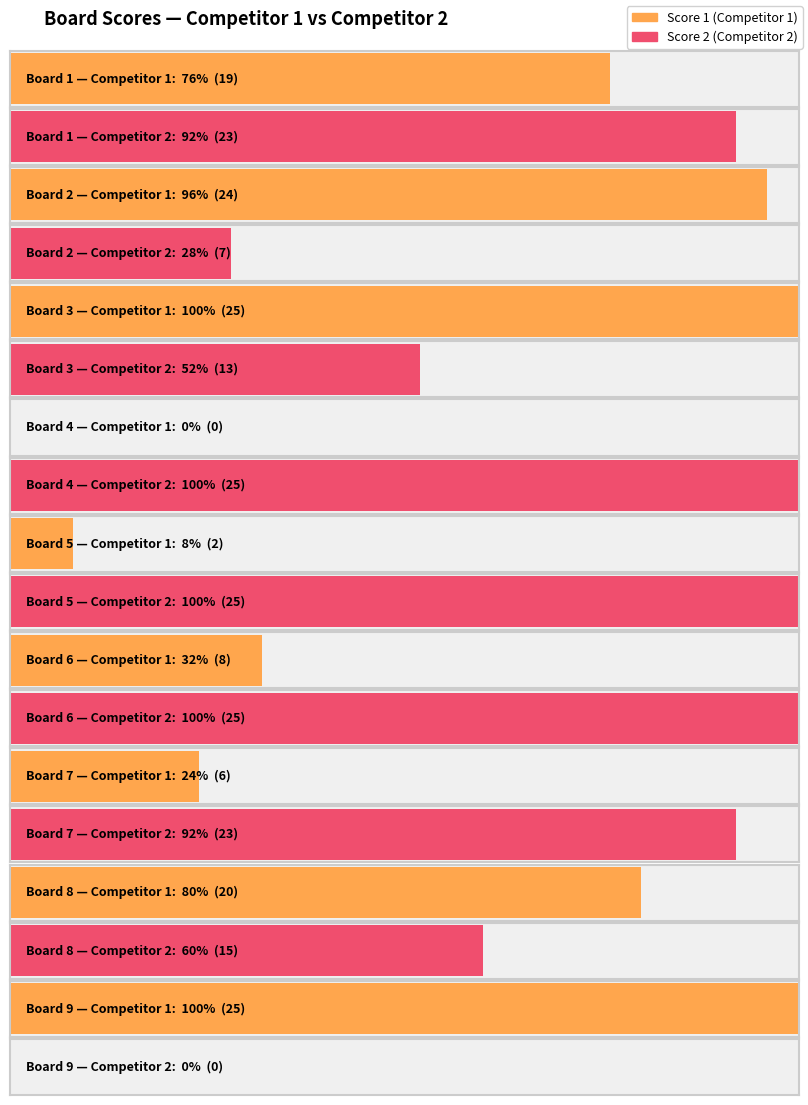

Which series has the largest total across all categories?

Score 2